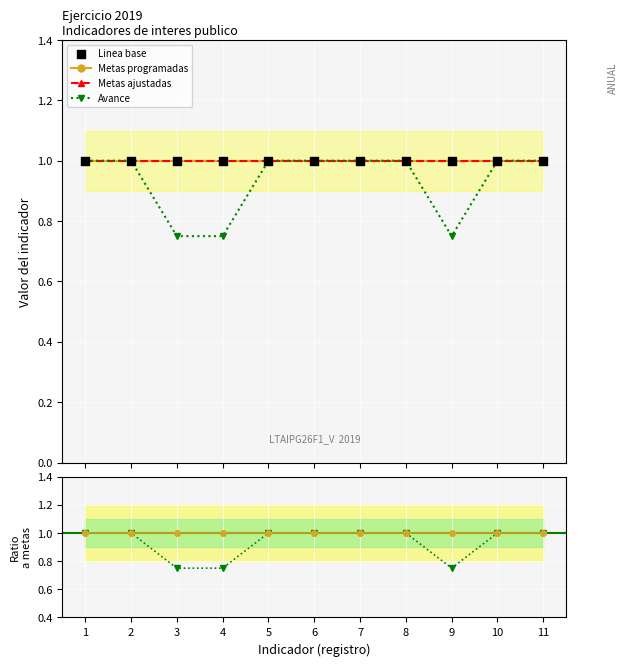

At which category is the sum across all series the highest?

1